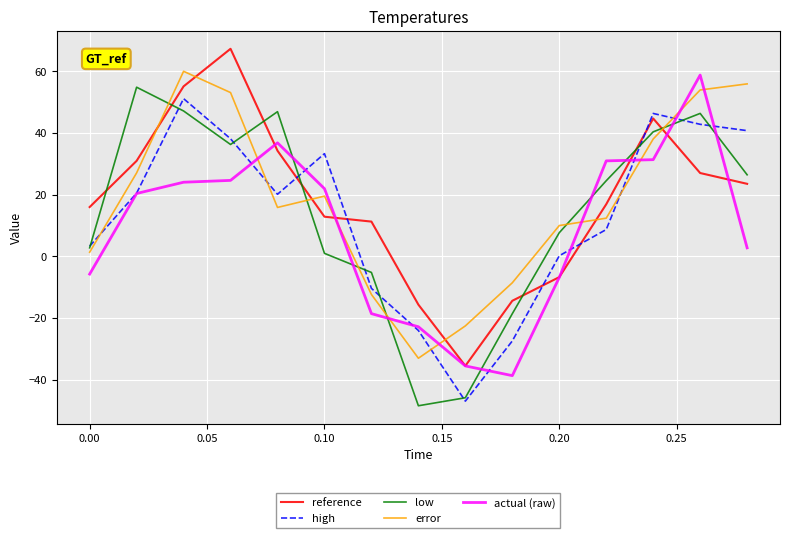

How many intersections are there between reference and high?

5